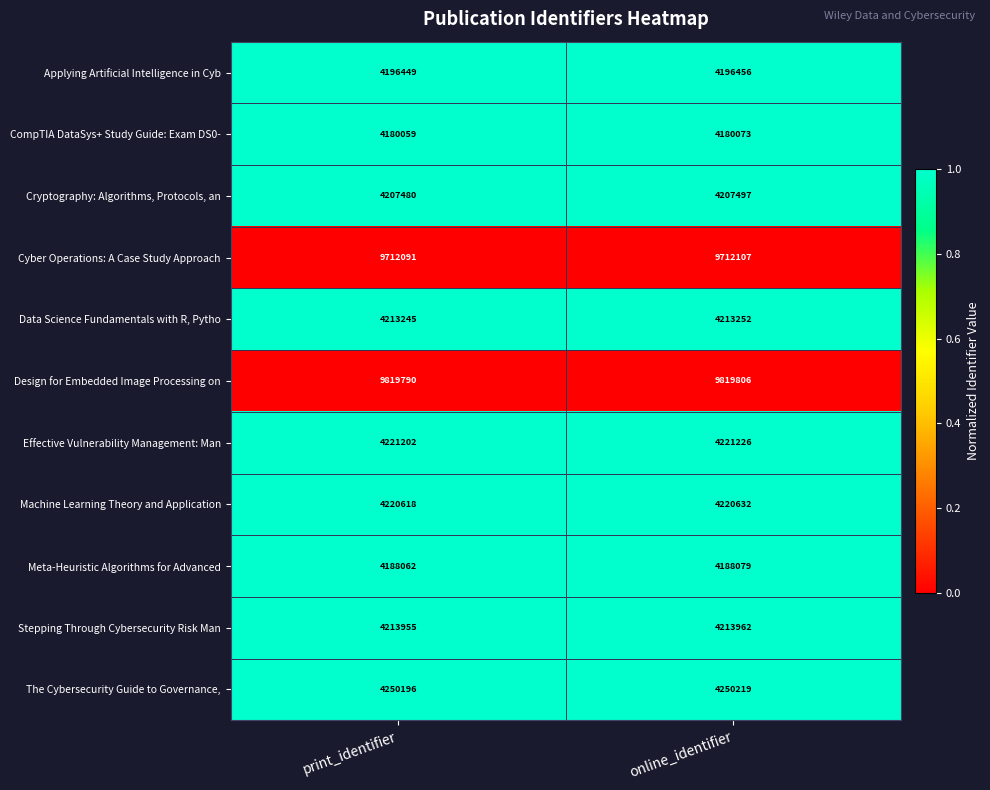

Which series has the largest total across all categories?

Design for Embedded Image Processing on